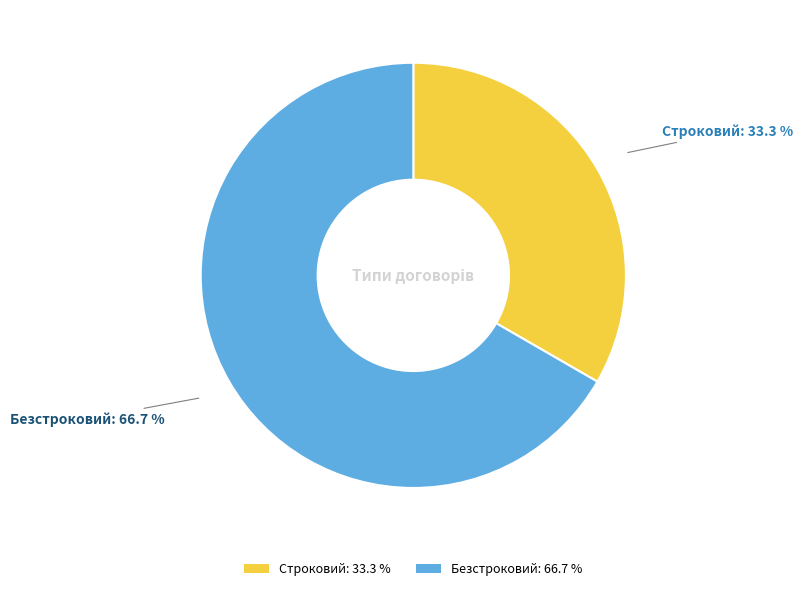

To the nearest percent, what portion does Безстроковий represent?

67%